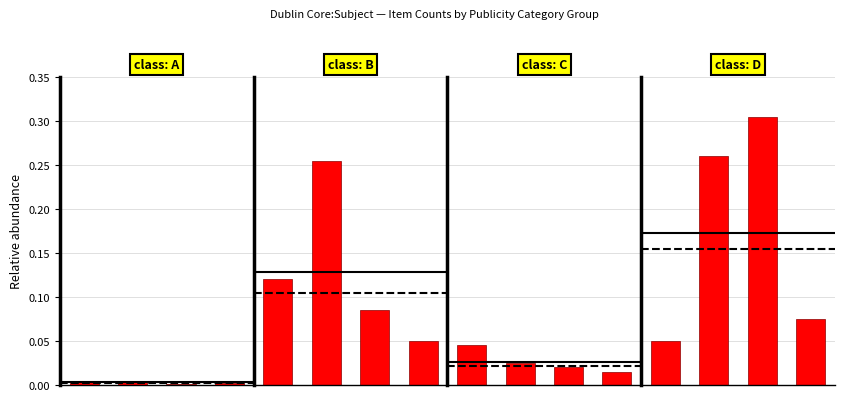

What is the difference between the highest and lowest values at 1?

0.3